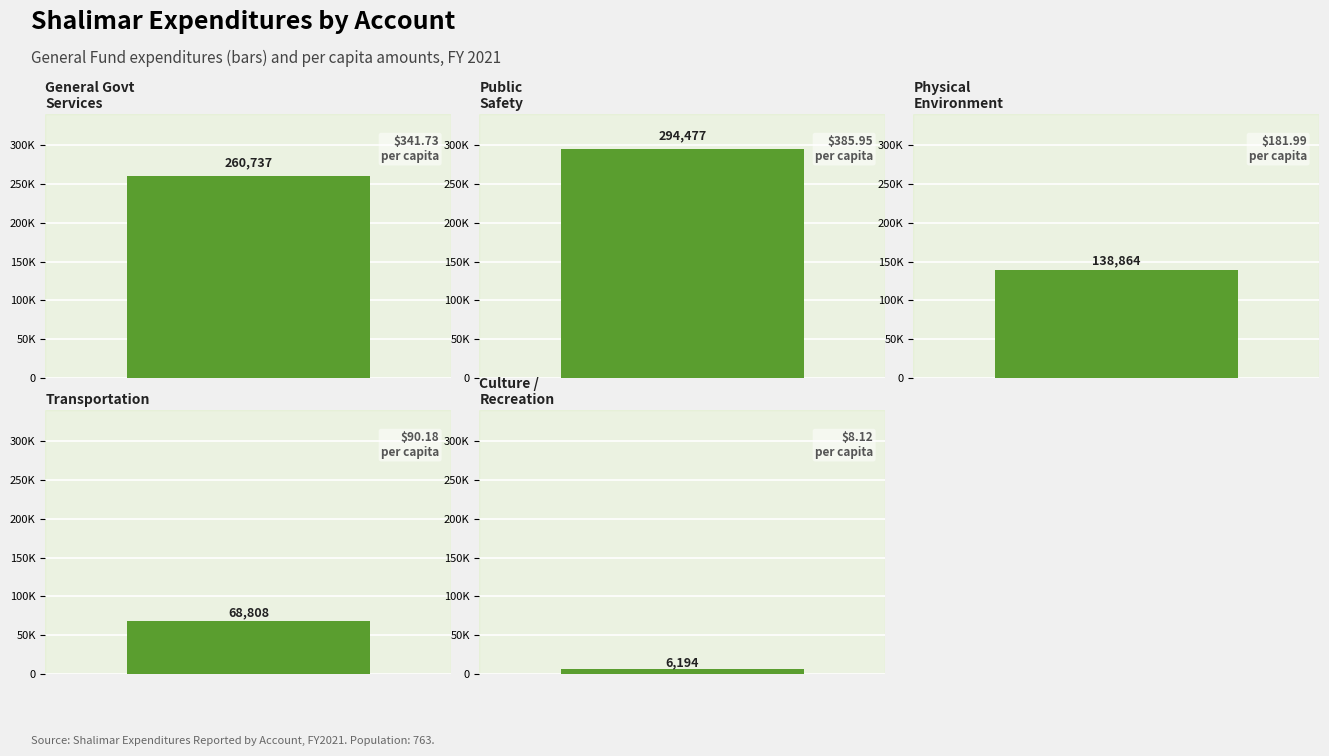

What is the maximum value shown in the chart?

294477.0